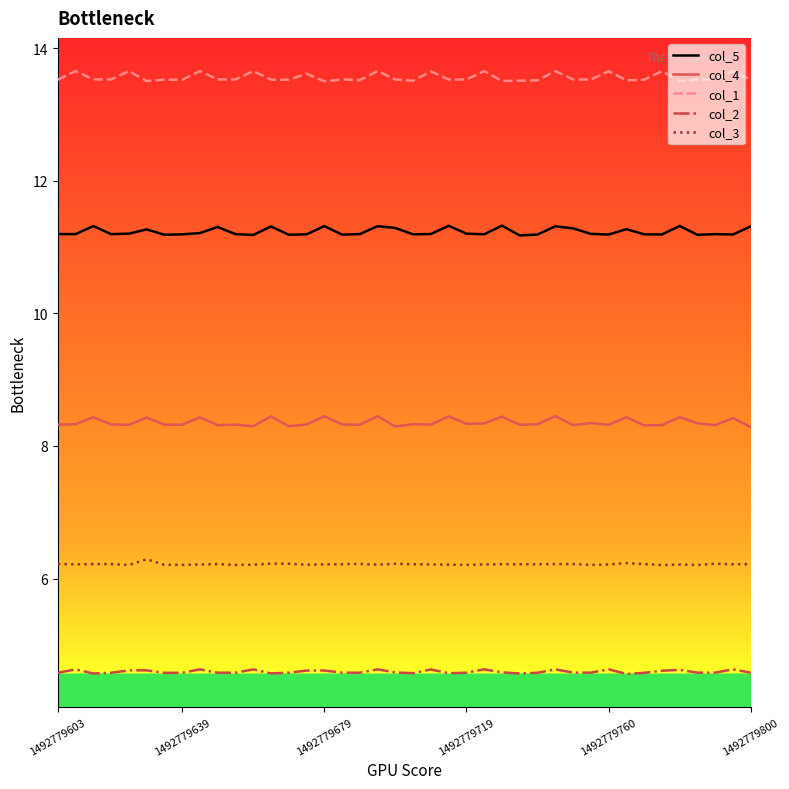

Which series has the largest total across all categories?

col_1